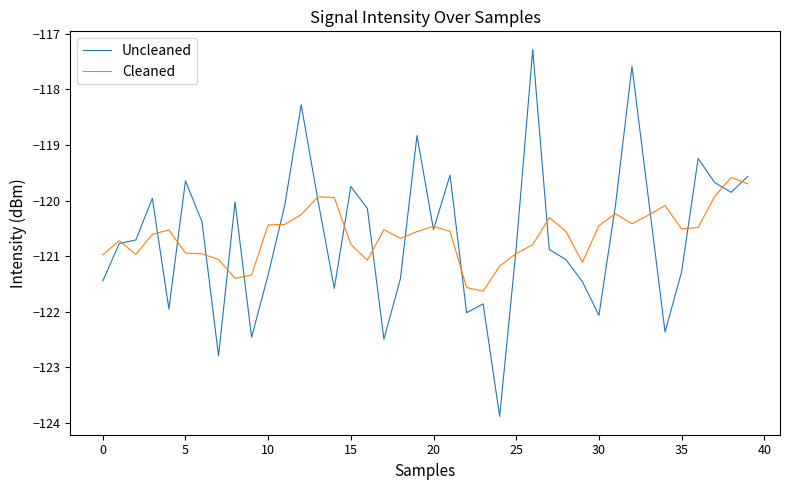

Which series has the largest range (max minus min)?

Uncleaned